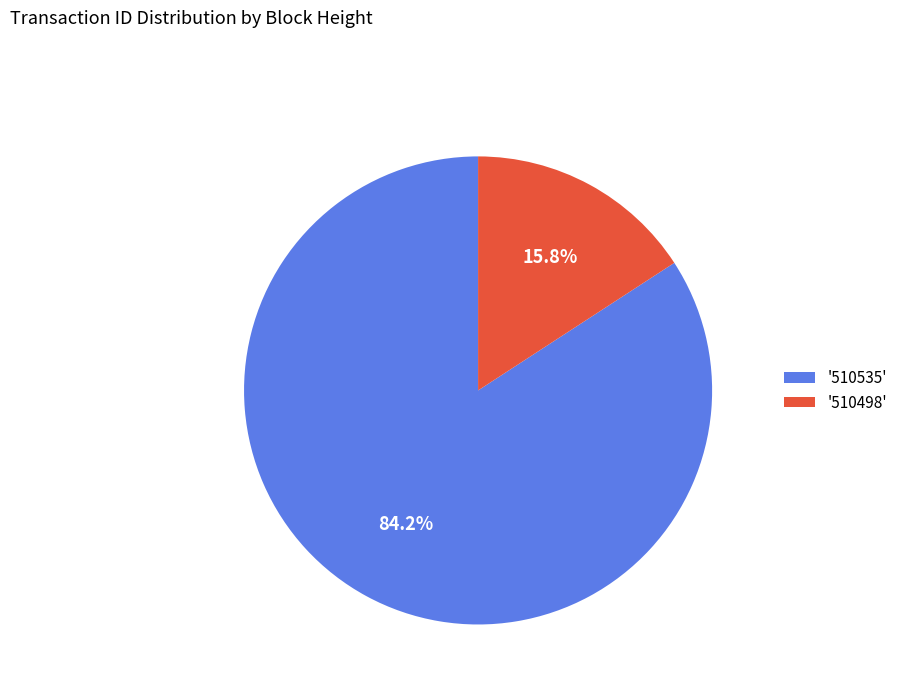

What percentage is NOT represented by '510498'?

84.2%